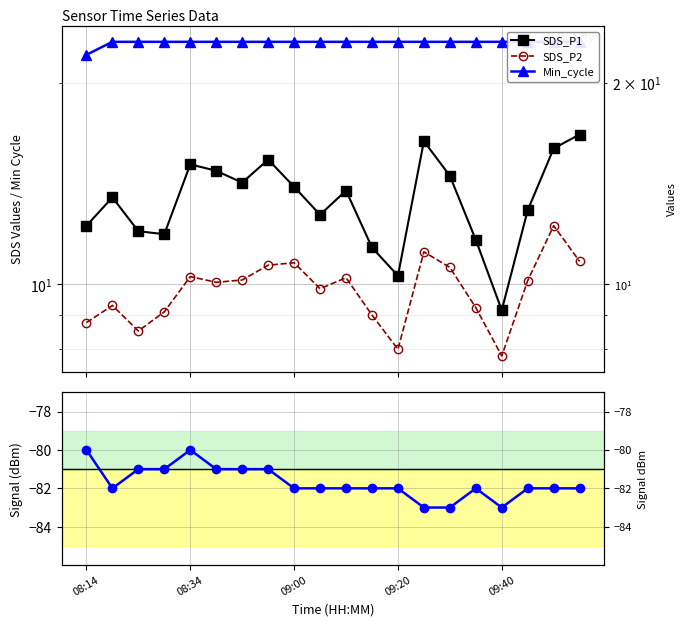

What is the sum of the SDS_P1 values at 13 and 12?

26.7